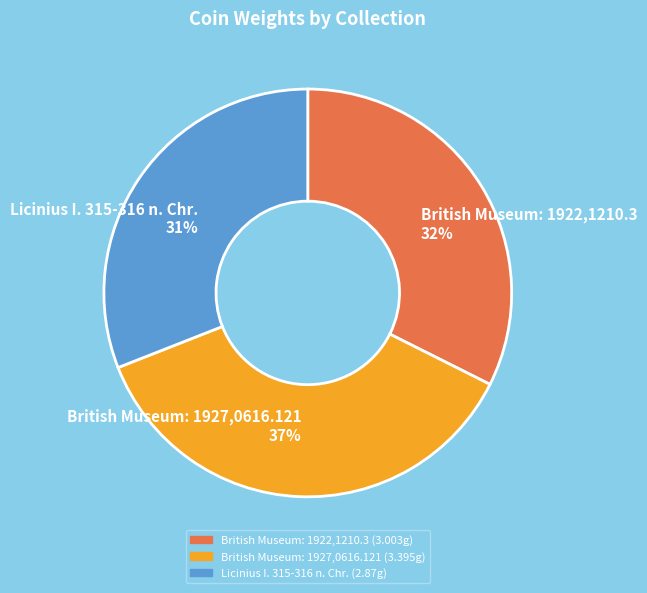

To the nearest percent, what is the difference between the largest and smallest slice percentages?

6%